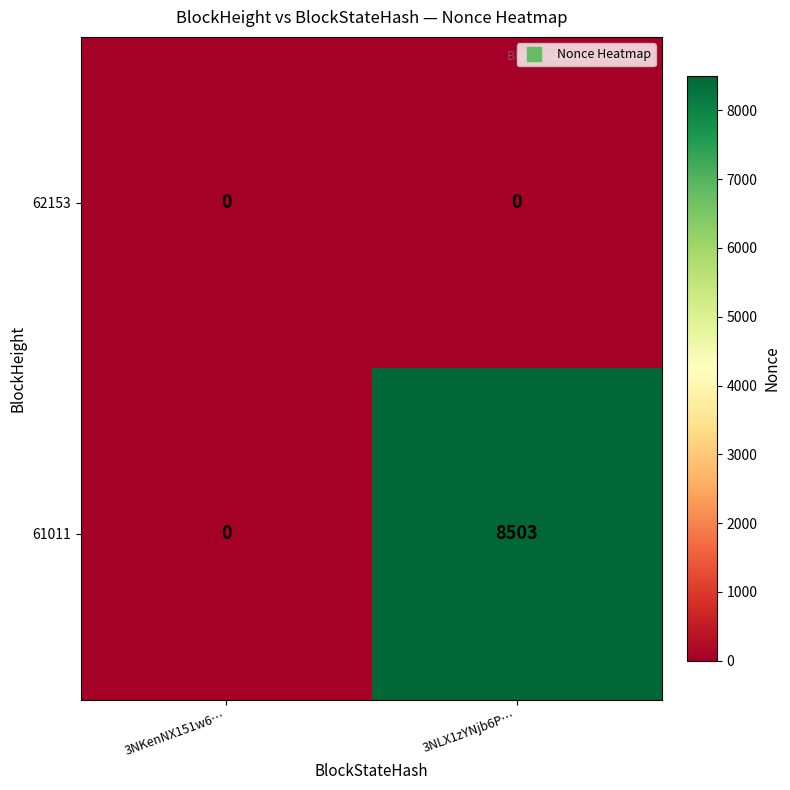

List the series in order of their peak value, highest first.

61011, 62153